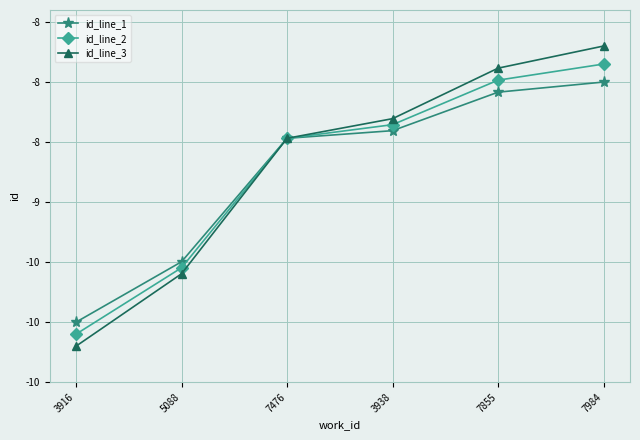

Does the chart have visible grid lines?

Yes